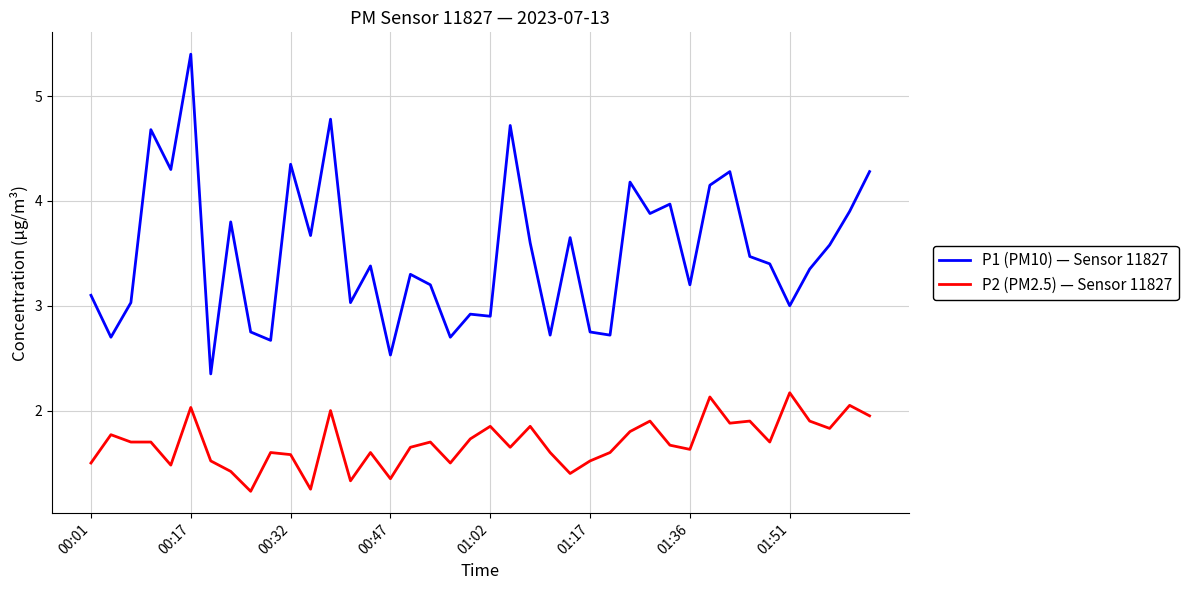

Is this an area chart (filled region under the line)?

No